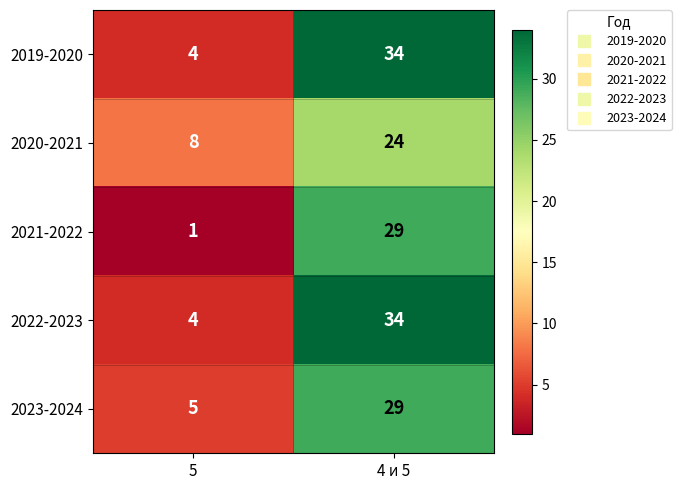

What is the spread (max minus min) of values at 4 и 5?

10